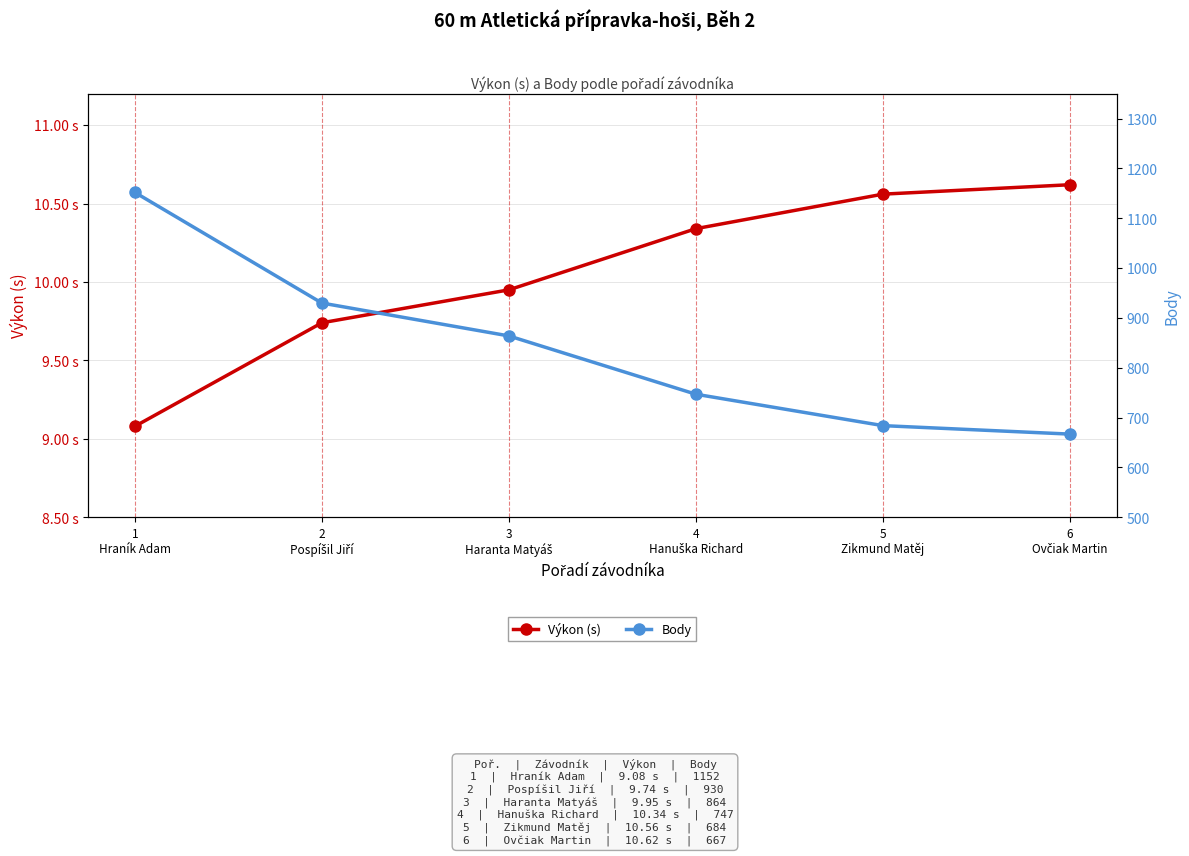

What position from the right is 3
Haranta Matyáš?

4